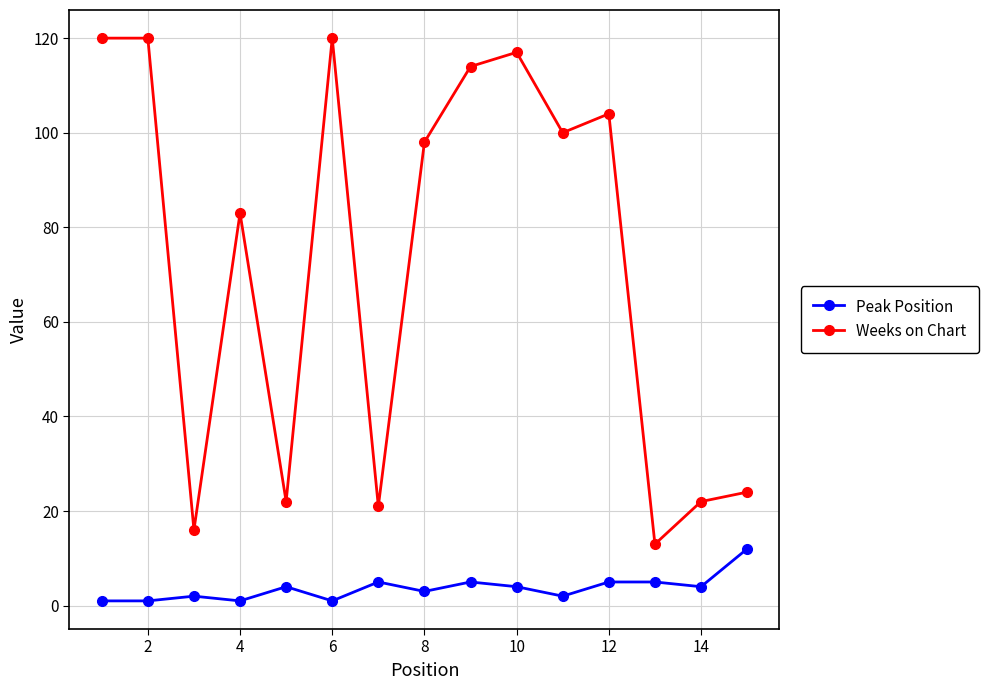

What are all the series names shown in the legend?

Peak Position, Weeks on Chart